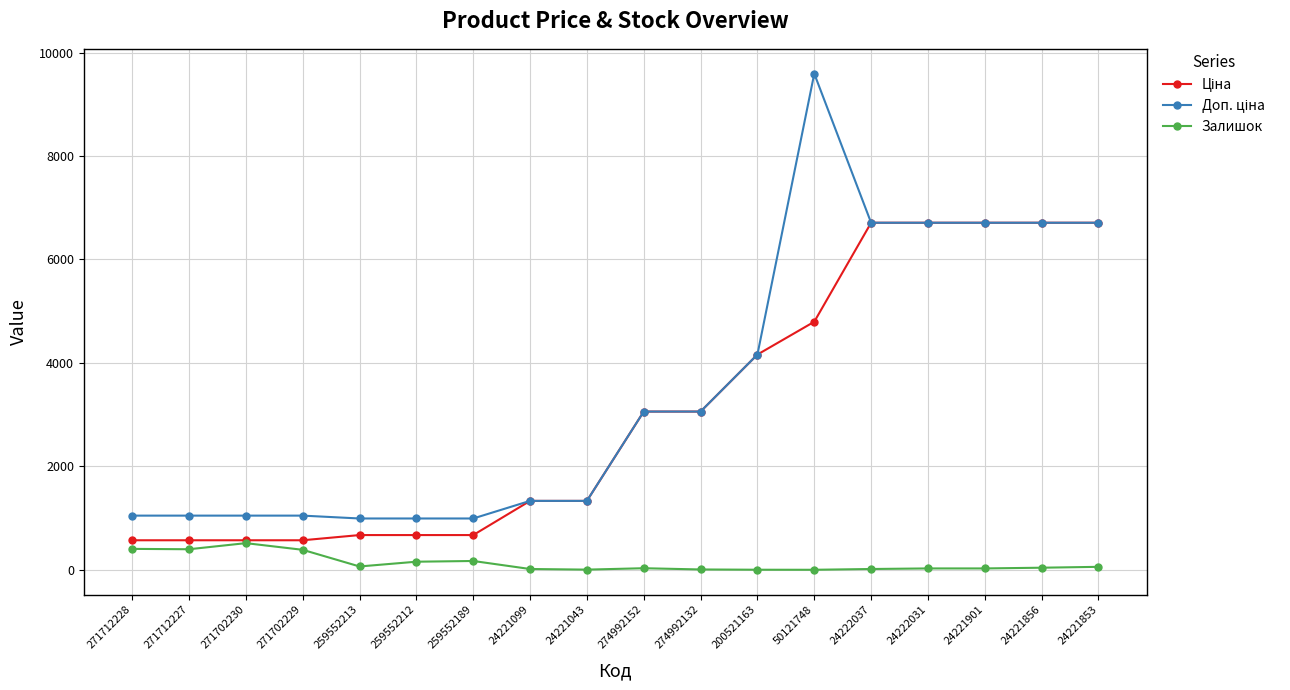

What is the difference between the highest and lowest values at 271702229?

661.0